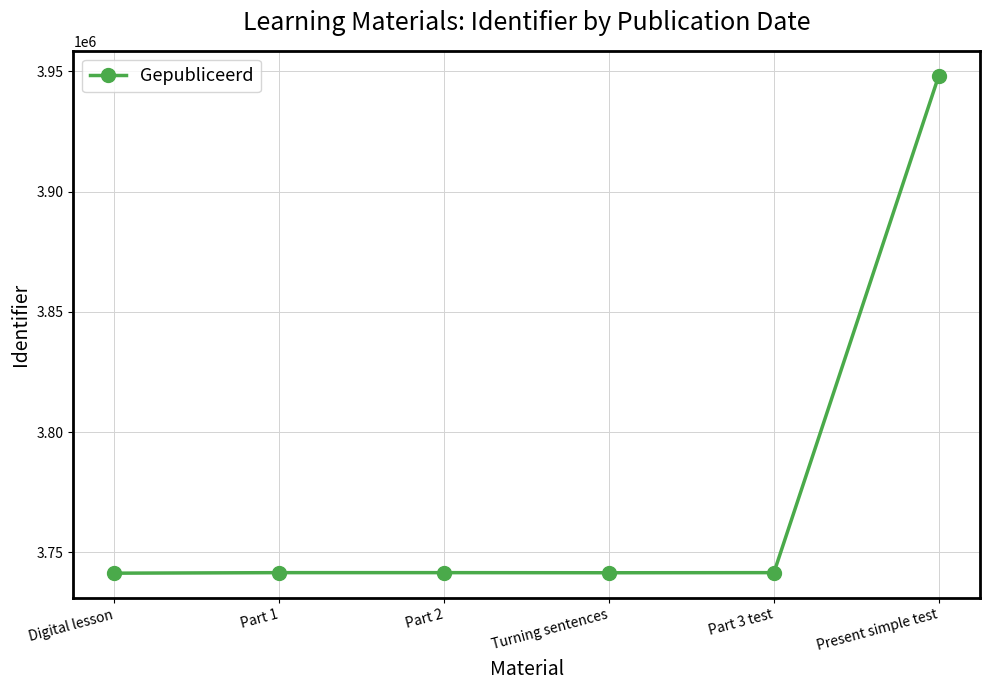

What is the minimum value shown in the chart?

3741320